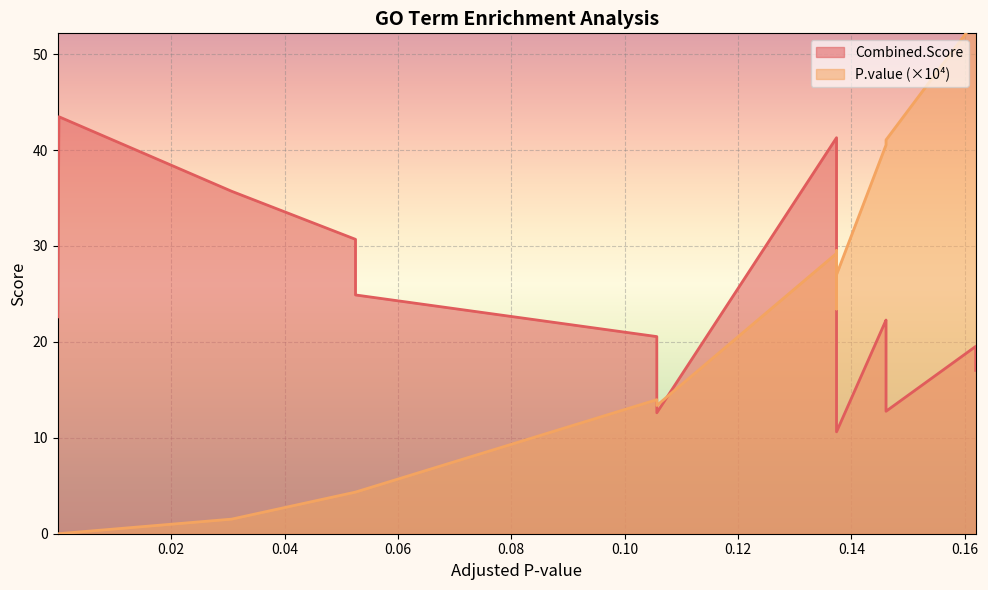

What is the spread (max minus min) of values at 0.10?

6.6